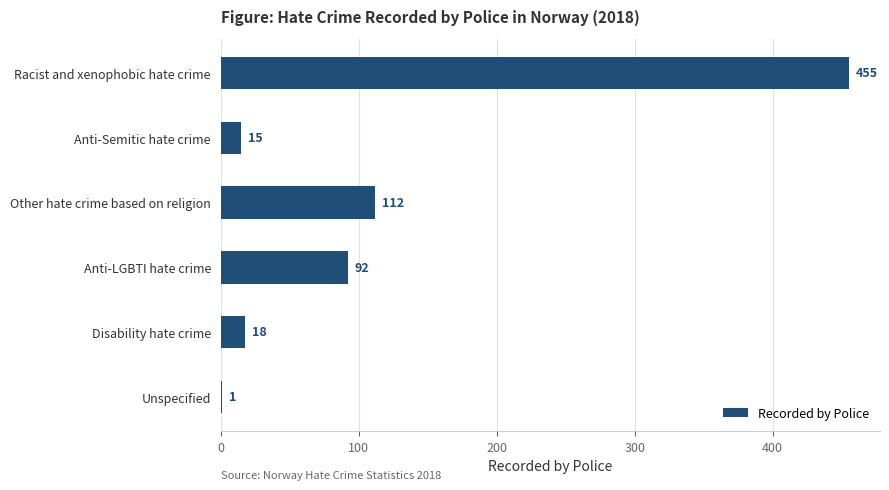

What is the change in value from Racist and xenophobic hate crime to Other hate crime based on religion?

-343